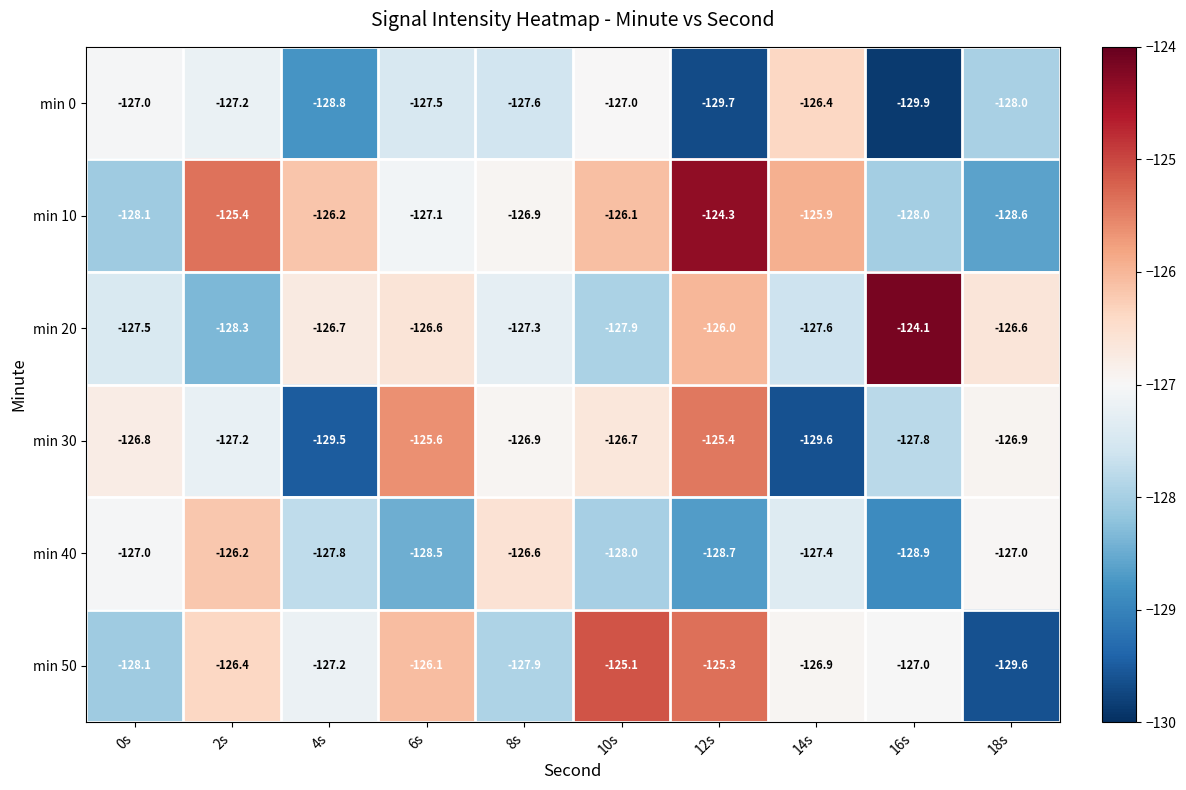

What is the difference between the second highest and second lowest values in the min 0 series?

2.7